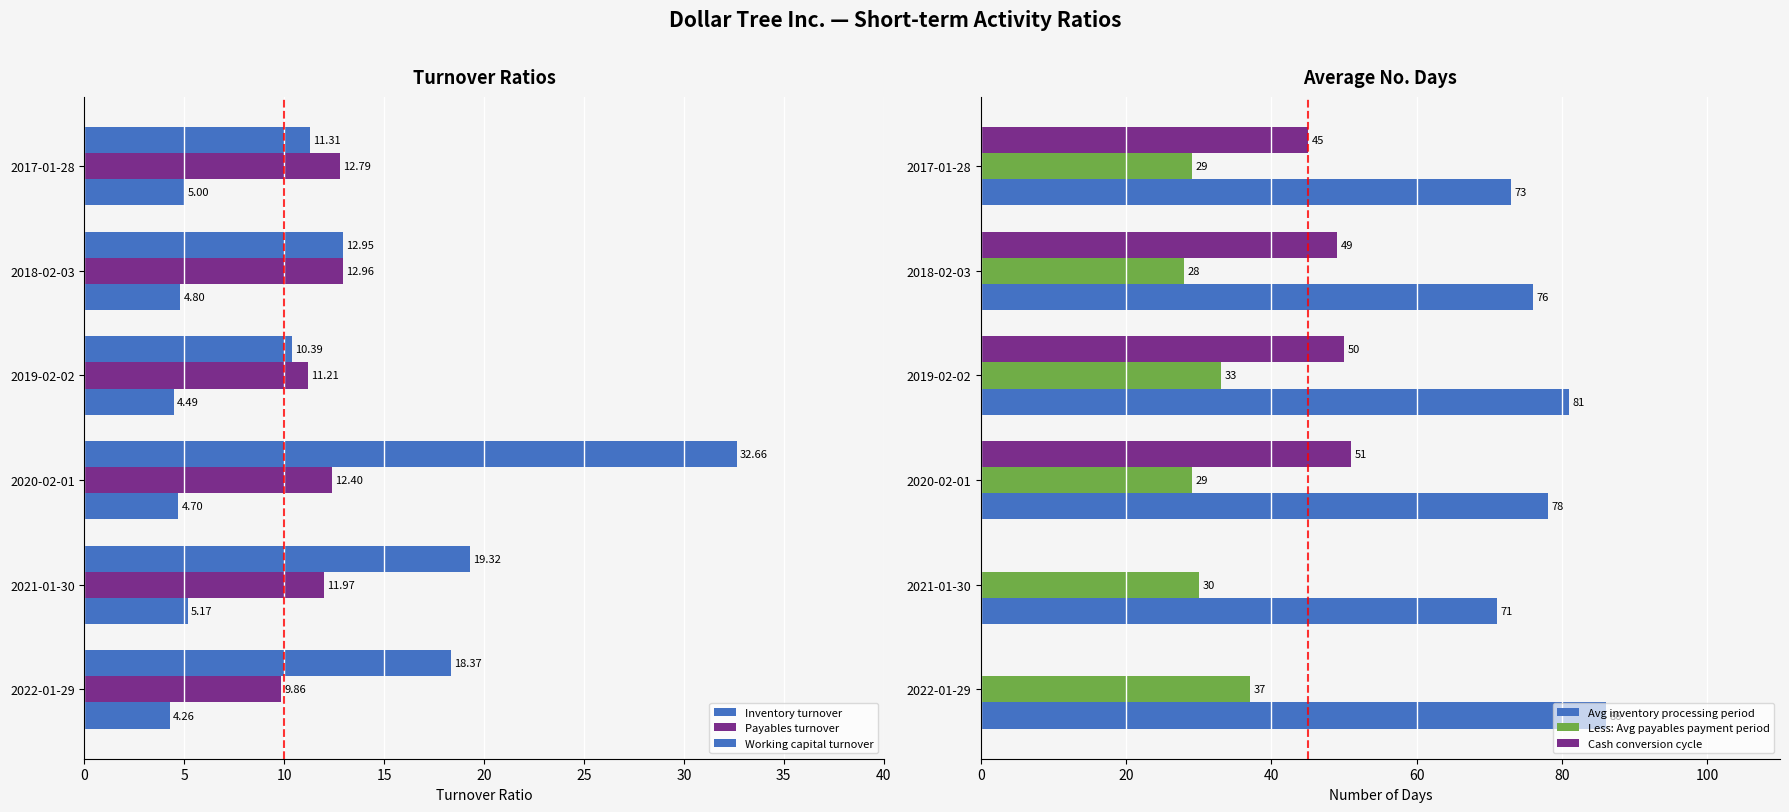

What are all the series names shown in the legend?

Inventory turnover, Payables turnover, Working capital turnover, Avg inventory processing period, Less: Avg payables payment period, Cash conversion cycle